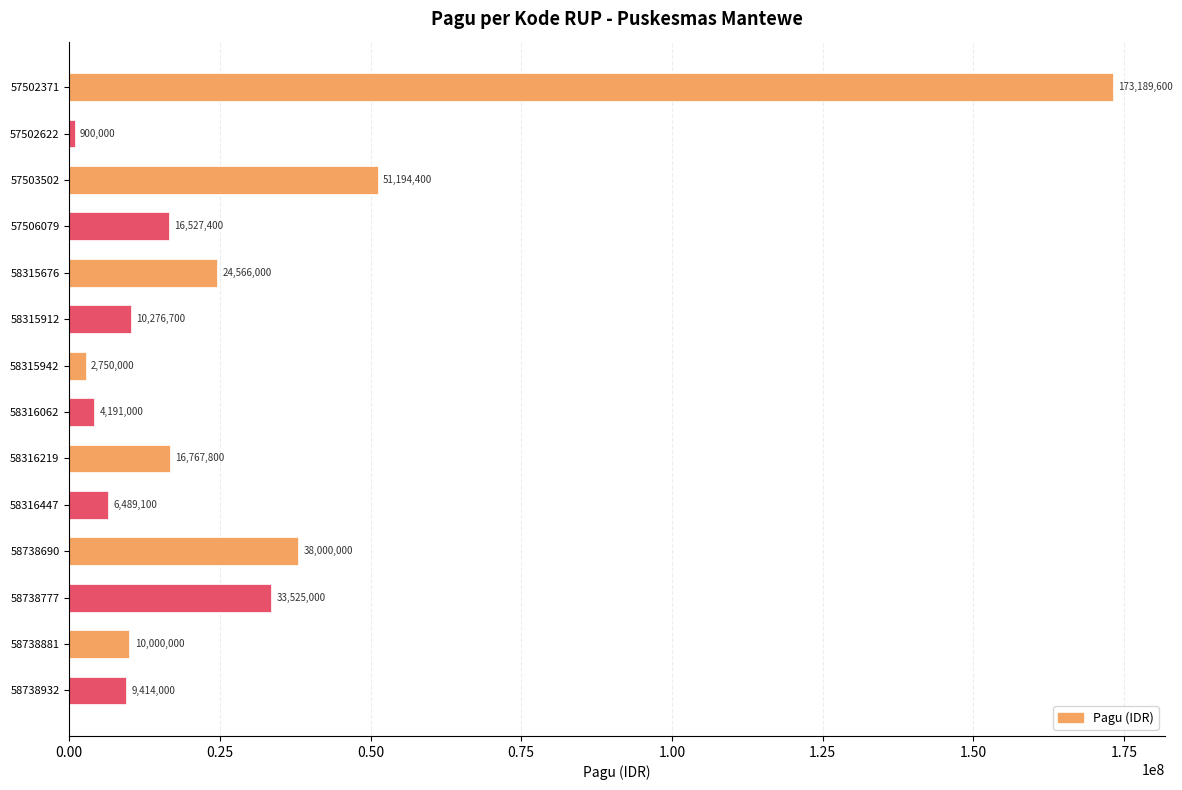

What is the average value?

28413643